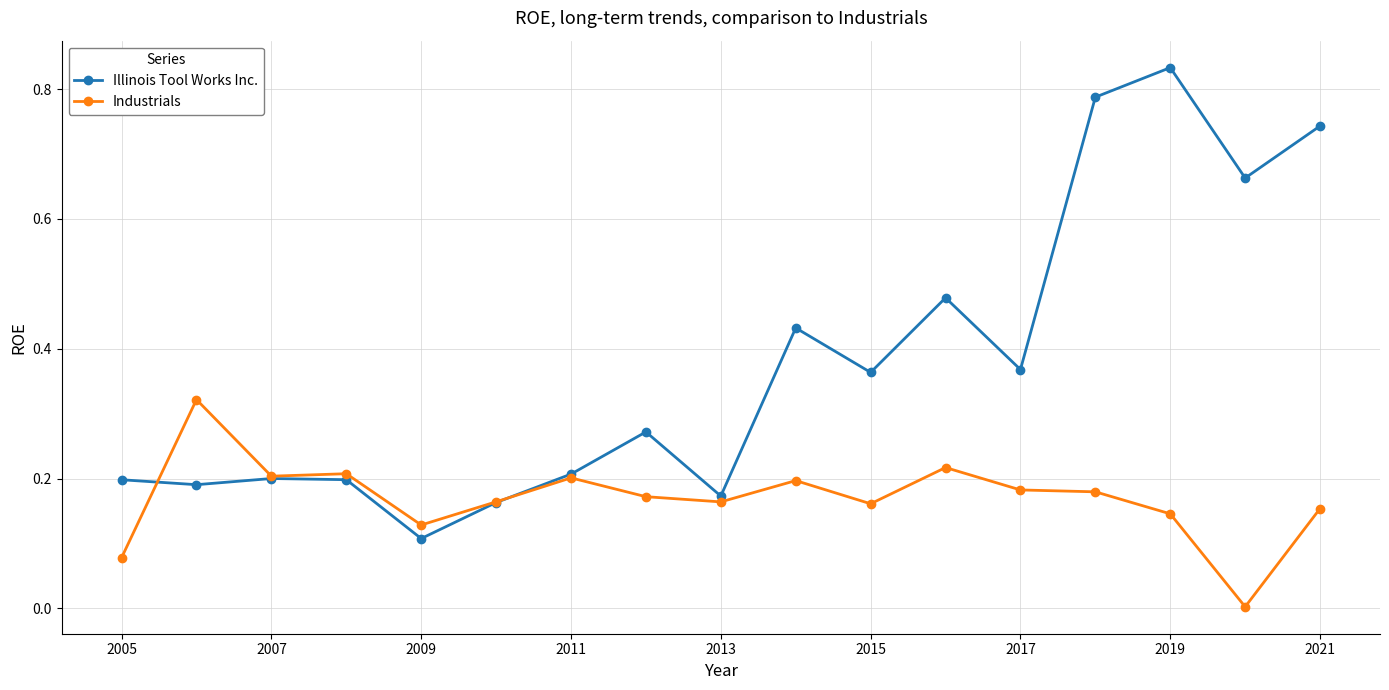

List the series in order of their peak value, highest first.

Illinois Tool Works Inc., Industrials